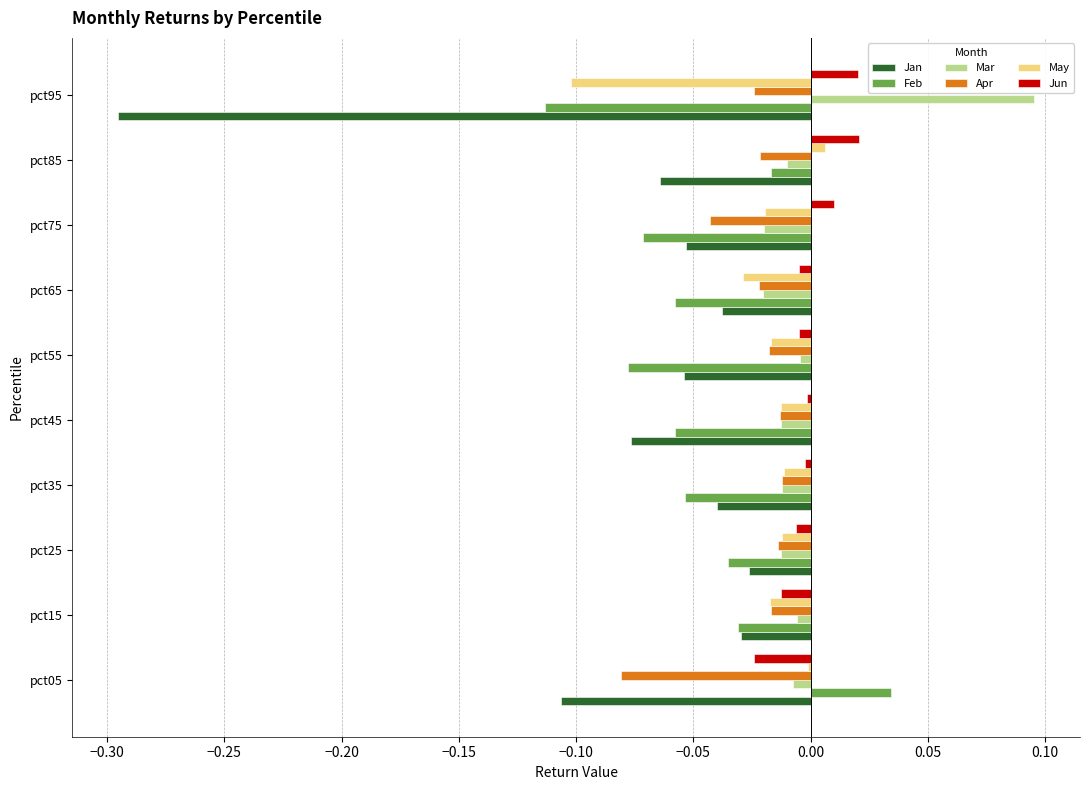

Is the value of Apr at pct85 greater than the value of Mar at pct45?

No